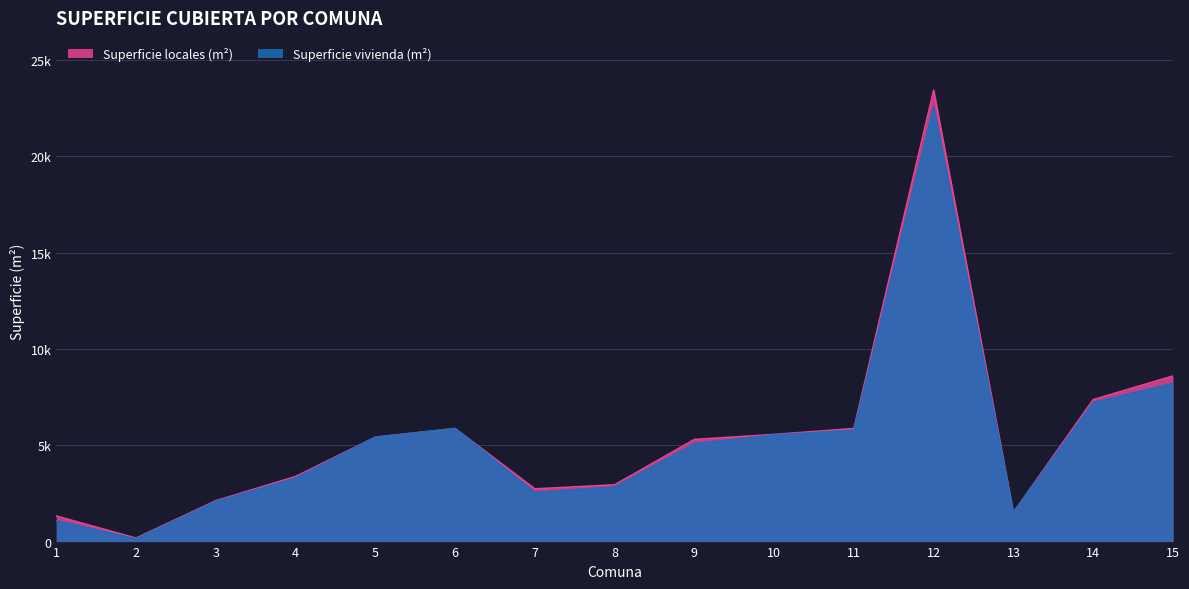

The chart shows a value of 1514 at 13. True or false?

True